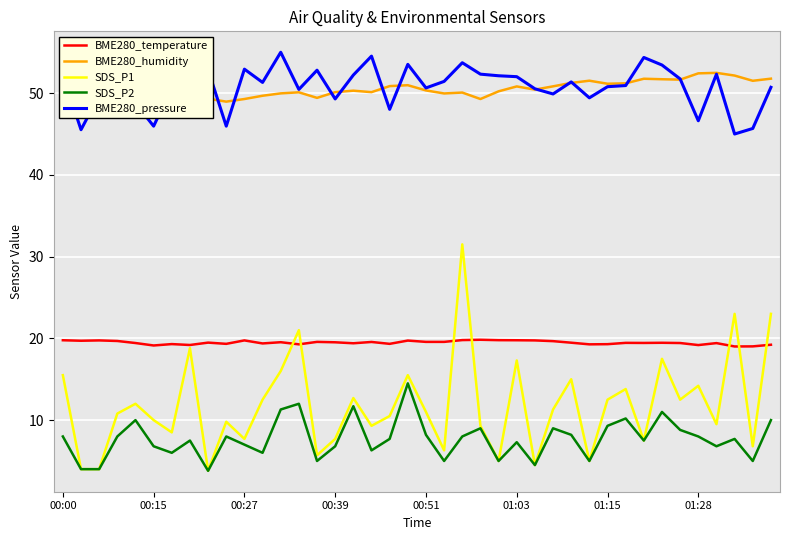

True or false: BME280_humidity and SDS_P1 cross at least once.

False